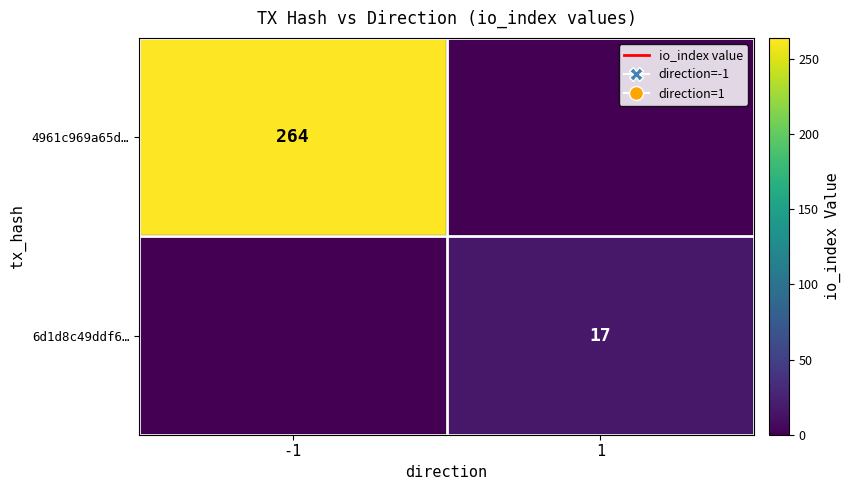

The value of 4961c969a65d… at -1 is 109. True or false?

False